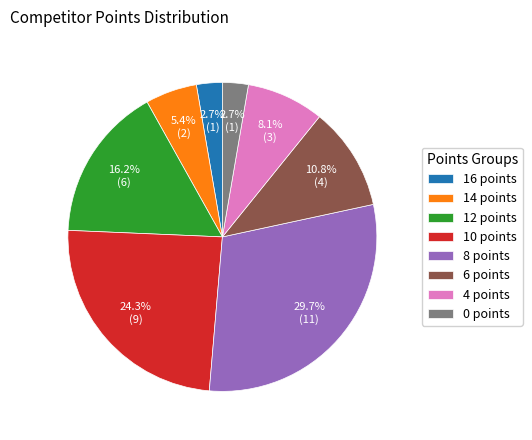

To the nearest percent, what portion does 4 points represent?

8%